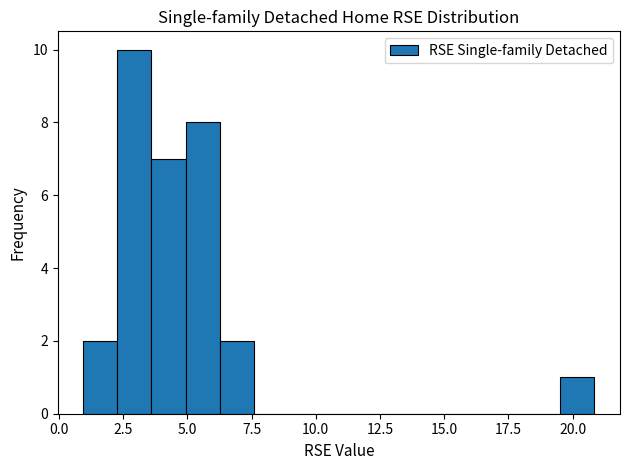

Read against the x-axis, roughly where is the centre of the tallest bar?

3.0